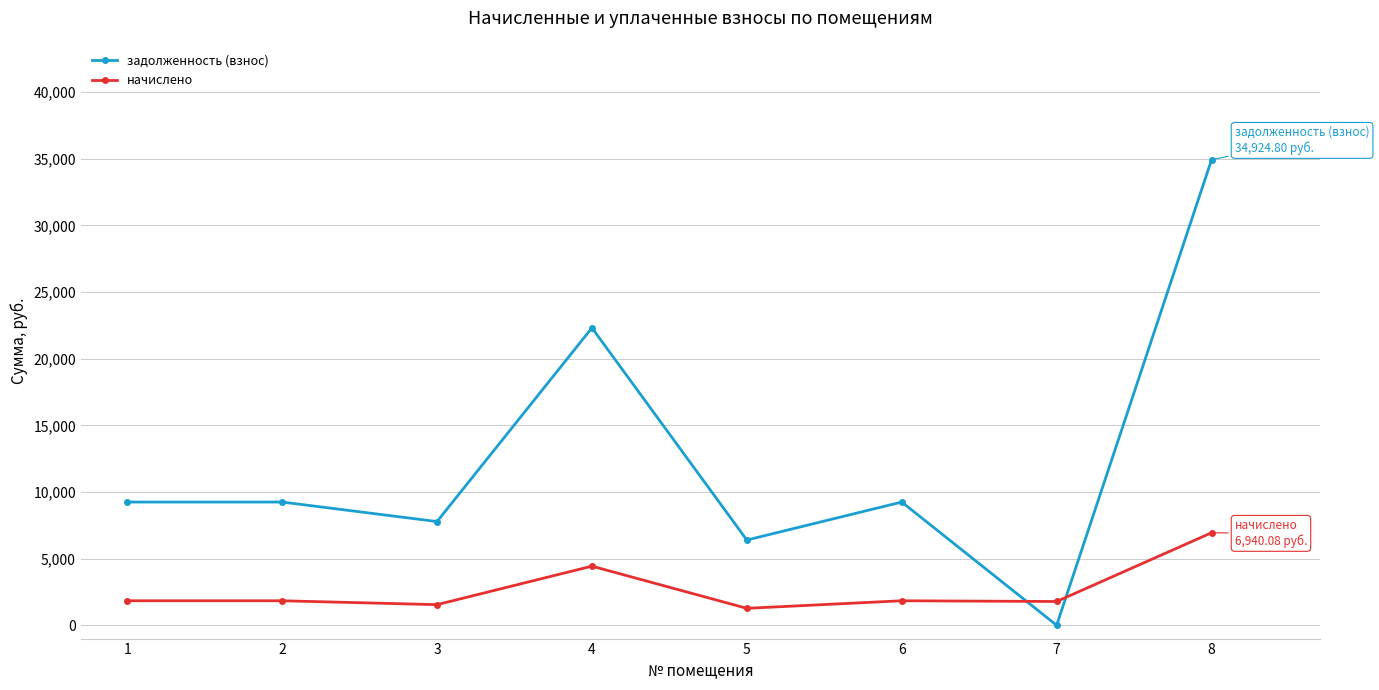

True or false: задолженность (взнос) has more than 0 interior local peaks.

True